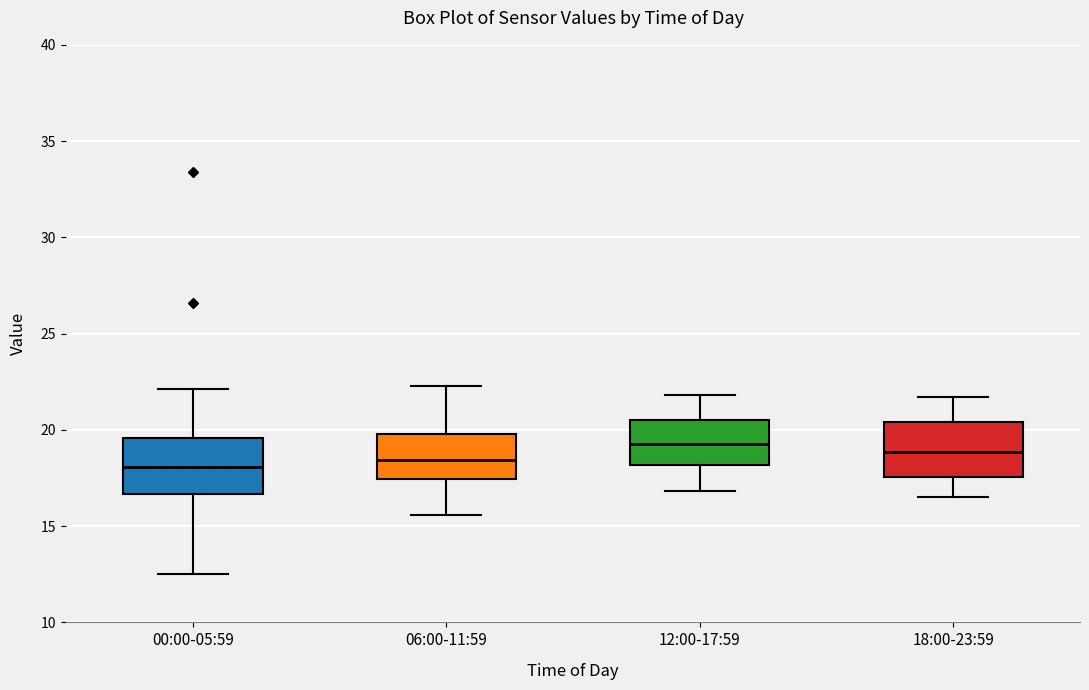

Where does the median line of the box for 06:00-11:59 sit on the y-axis? The values are not printed on the chart, so give them approximately, as read against the axis.

18.5